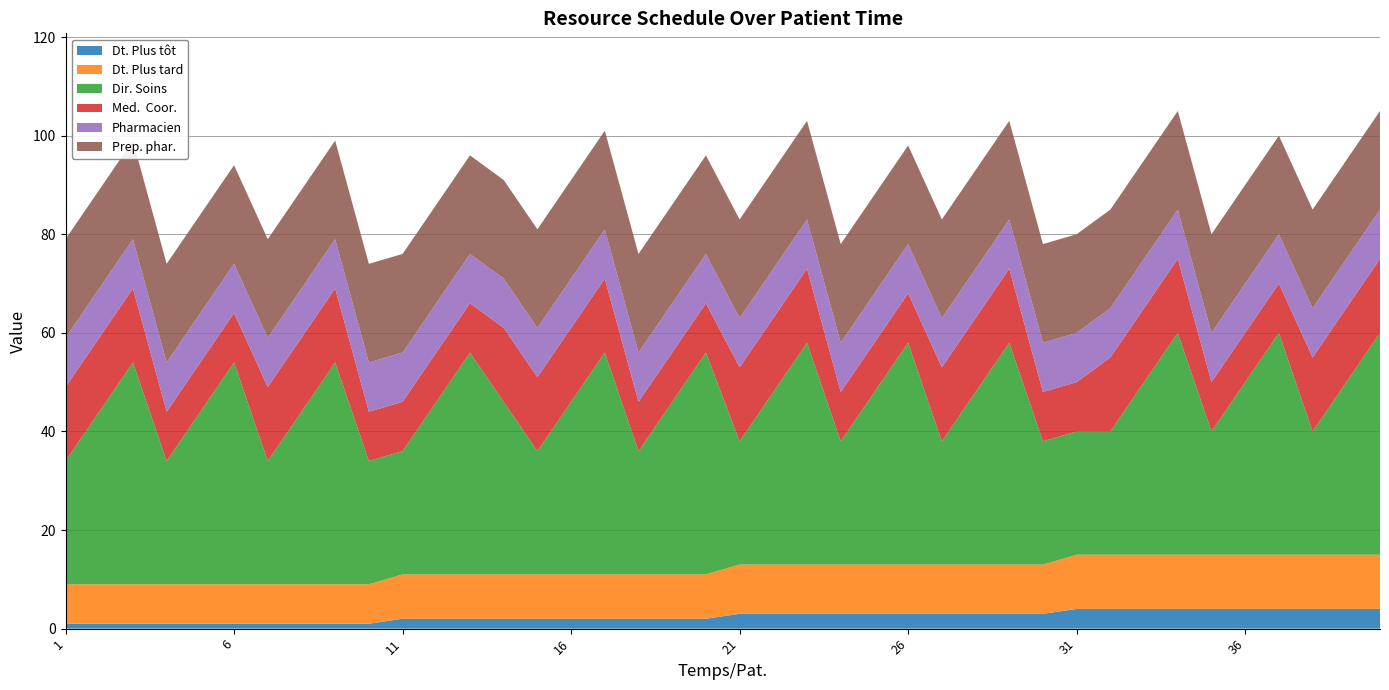

Reading left to right, list all the values displayed in this chart.

Dt. Plus tôt: 1=1	2=1	3=1	4=1	5=1	6=1	7=1	8=1	9=1	10=1	11=2	12=2	13=2	14=2	15=2	16=2	17=2	18=2	19=2	20=2	21=3	22=3	23=3	24=3	25=3	26=3	27=3	28=3	29=3	30=3	31=4	32=4	33=4	34=4	35=4	36=4	37=4	38=4	39=4	40=4
Dt. Plus tard: 1=8	2=8	3=8	4=8	5=8	6=8	7=8	8=8	9=8	10=8	11=9	12=9	13=9	14=9	15=9	16=9	17=9	18=9	19=9	20=9	21=10	22=10	23=10	24=10	25=10	26=10	27=10	28=10	29=10	30=10	31=11	32=11	33=11	34=11	35=11	36=11	37=11	38=11	39=11	40=11
Dir. Soins: 1=25	2=35	3=45	4=25	5=35	6=45	7=25	8=35	9=45	10=25	11=25	12=35	13=45	14=35	15=25	16=35	17=45	18=25	19=35	20=45	21=25	22=35	23=45	24=25	25=35	26=45	27=25	28=35	29=45	30=25	31=25	32=25	33=35	34=45	35=25	36=35	37=45	38=25	39=35	40=45
Med.  Coor.: 1=15	2=15	3=15	4=10	5=10	6=10	7=15	8=15	9=15	10=10	11=10	12=10	13=10	14=15	15=15	16=15	17=15	18=10	19=10	20=10	21=15	22=15	23=15	24=10	25=10	26=10	27=15	28=15	29=15	30=10	31=10	32=15	33=15	34=15	35=10	36=10	37=10	38=15	39=15	40=15
Pharmacien: 1=10	2=10	3=10	4=10	5=10	6=10	7=10	8=10	9=10	10=10	11=10	12=10	13=10	14=10	15=10	16=10	17=10	18=10	19=10	20=10	21=10	22=10	23=10	24=10	25=10	26=10	27=10	28=10	29=10	30=10	31=10	32=10	33=10	34=10	35=10	36=10	37=10	38=10	39=10	40=10
Prep. phar.: 1=20	2=20	3=20	4=20	5=20	6=20	7=20	8=20	9=20	10=20	11=20	12=20	13=20	14=20	15=20	16=20	17=20	18=20	19=20	20=20	21=20	22=20	23=20	24=20	25=20	26=20	27=20	28=20	29=20	30=20	31=20	32=20	33=20	34=20	35=20	36=20	37=20	38=20	39=20	40=20